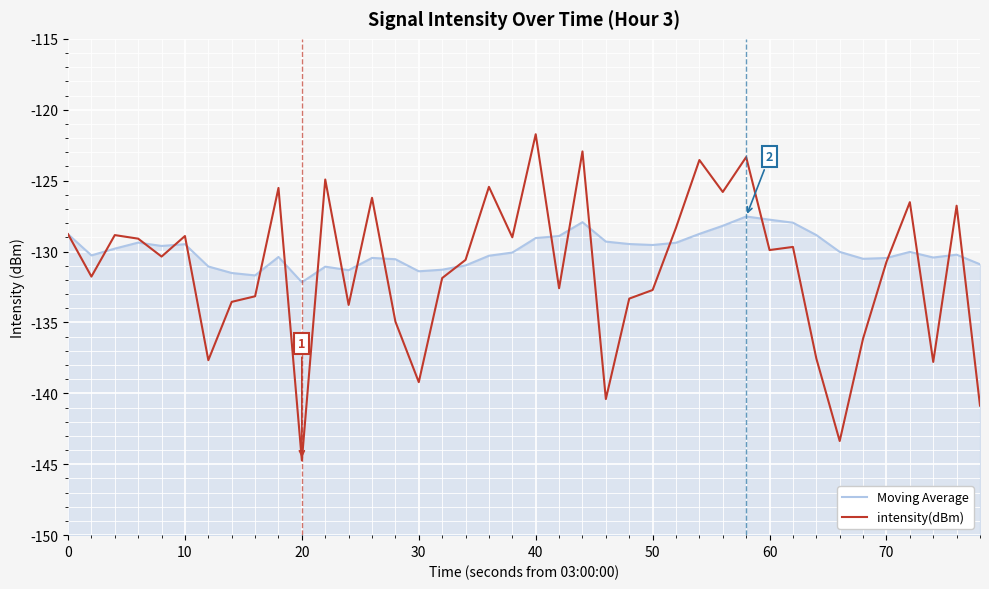

The intensity(dBm) series shows -76.4 at 80. True or false?

False